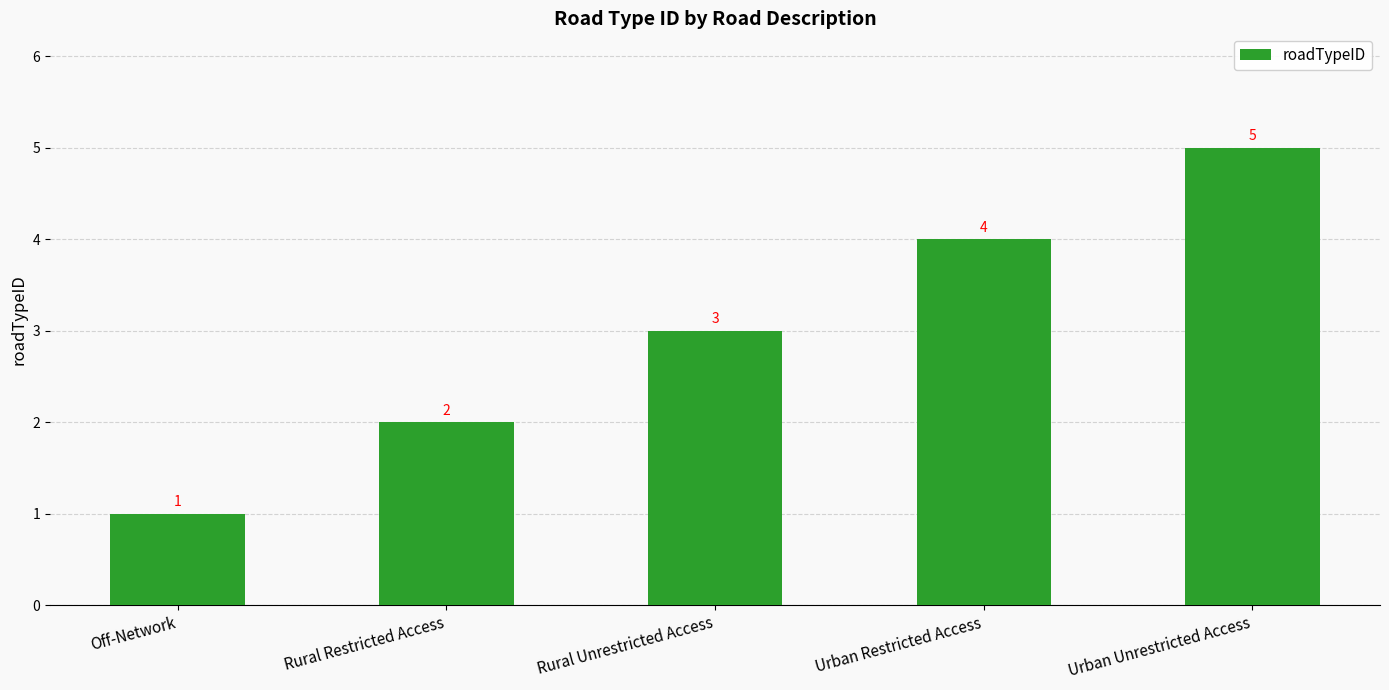

The chart shows a value of 4 at Urban Restricted Access. True or false?

True